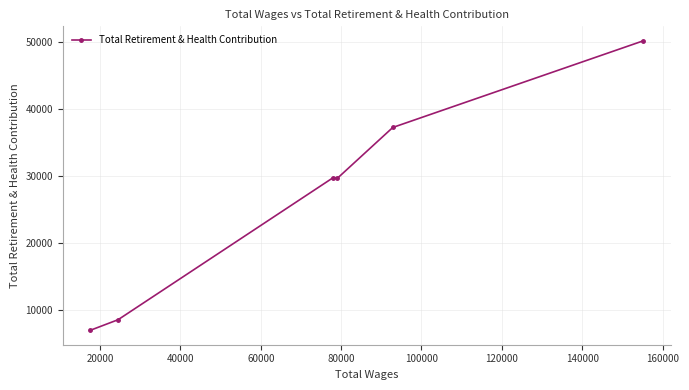

What is the minimum value shown in the chart?

7040